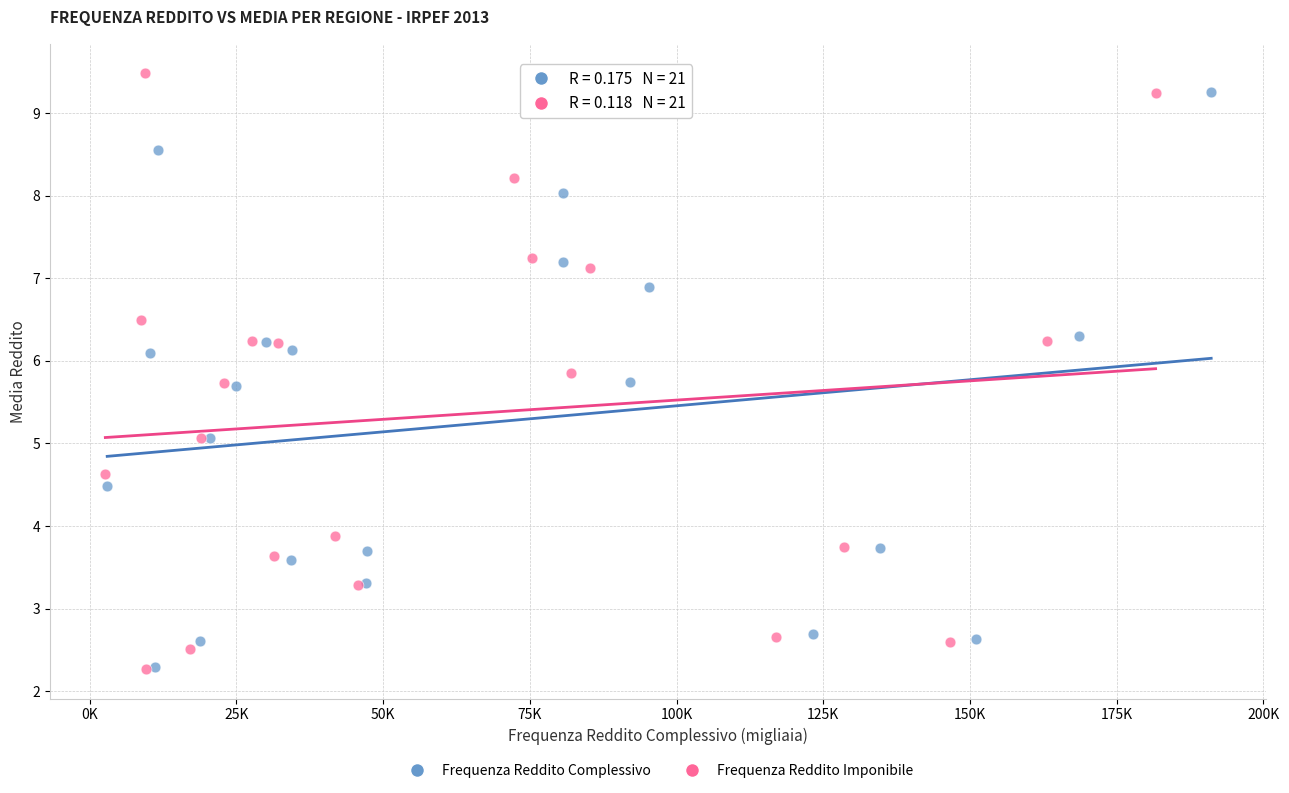

What are all the series names shown in the legend?

Frequenza Reddito Complessivo, Frequenza Reddito Imponibile